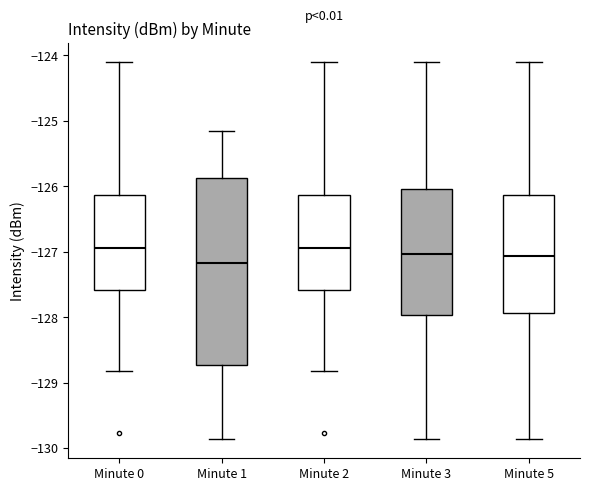

Reading left to right, read every box against the y-axis: the position of its median line, the range the box covers, and the ends of its whiskers. The values are not printed on the chart, so give them approximately, as read against the axis.

Minute 0: median -126.9, box -127.6 to -126.1, whiskers -128.8 to -124.1
Minute 1: median -127.2, box -128.7 to -125.9, whiskers -129.9 to -125.1
Minute 2: median -126.9, box -127.6 to -126.1, whiskers -128.8 to -124.1
Minute 3: median -127.0, box -128.0 to -126.0, whiskers -129.9 to -124.1
Minute 5: median -127.1, box -127.9 to -126.1, whiskers -129.9 to -124.1